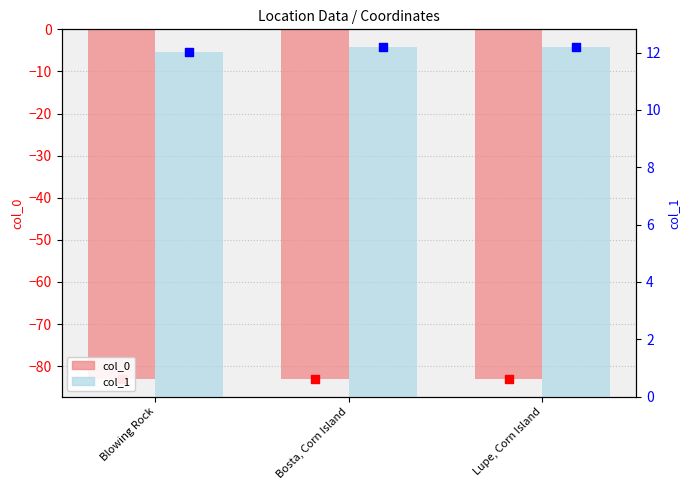

What are all the series names shown in the legend?

col_0, col_1